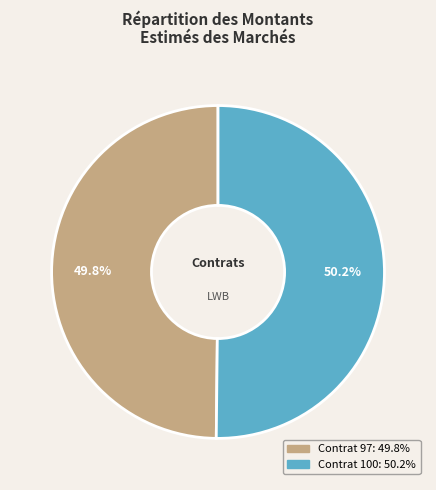

Is there a majority slice in this chart?

Yes